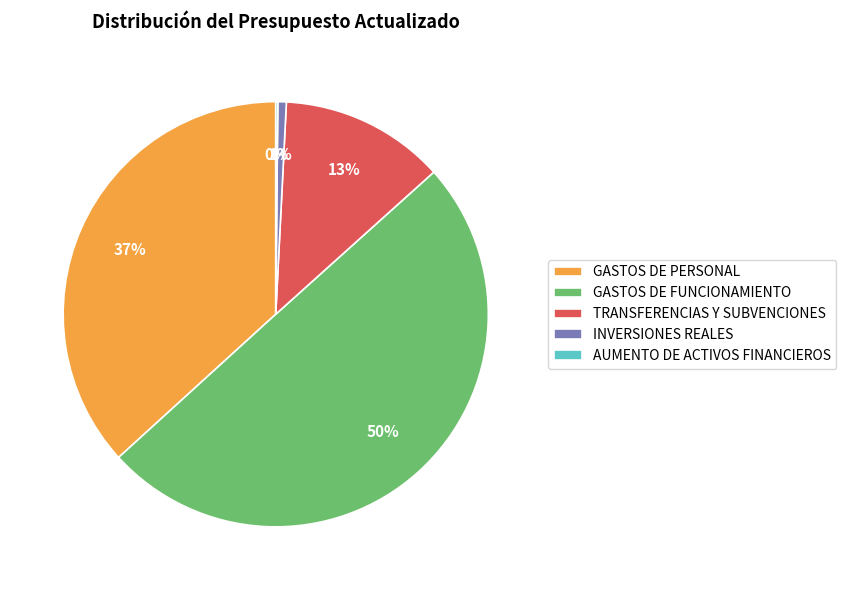

Does INVERSIONES REALES represent more than half of the total?

No